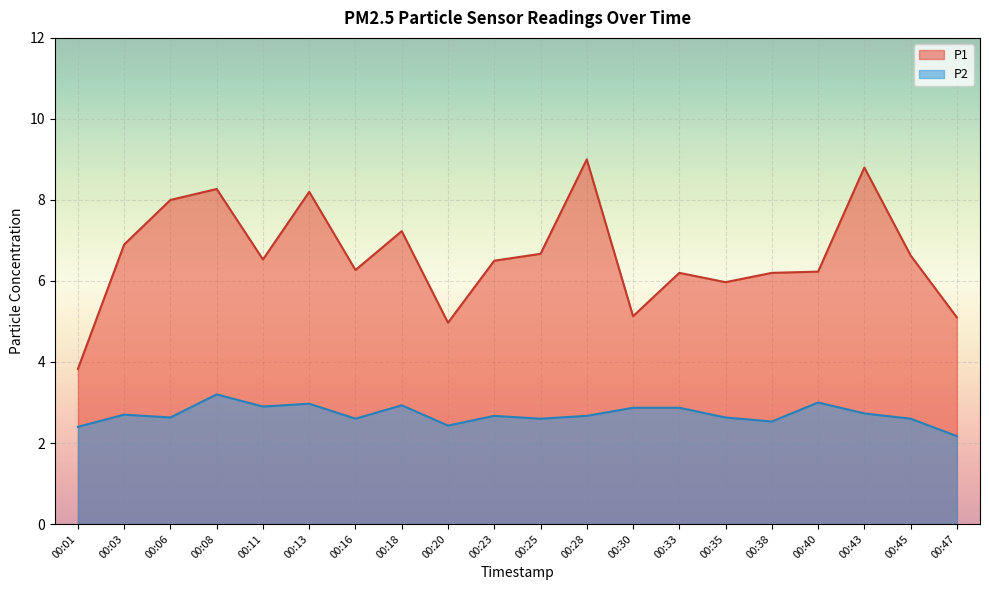

The value of P2 at 00:30 is 2.9. True or false?

True